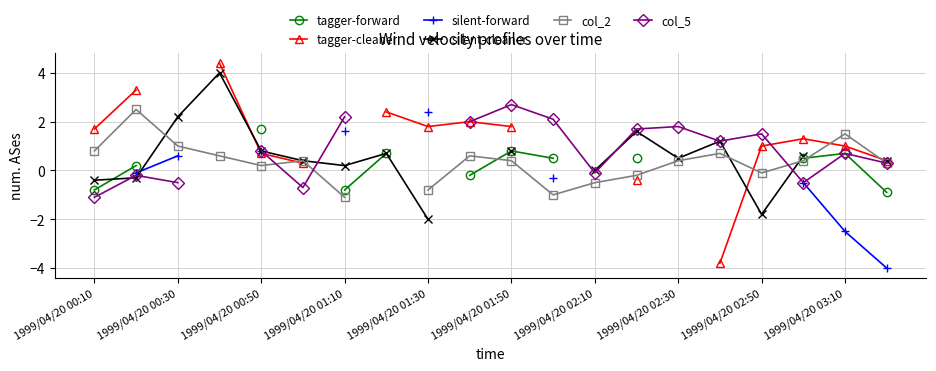

Which series changed the most between 15 and 19?

tagger-cleaner